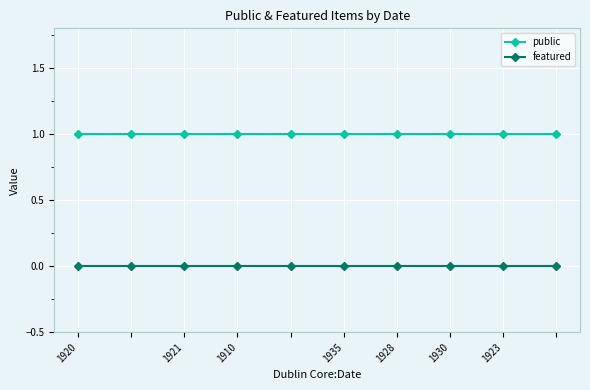

Does the chart have visible grid lines?

Yes